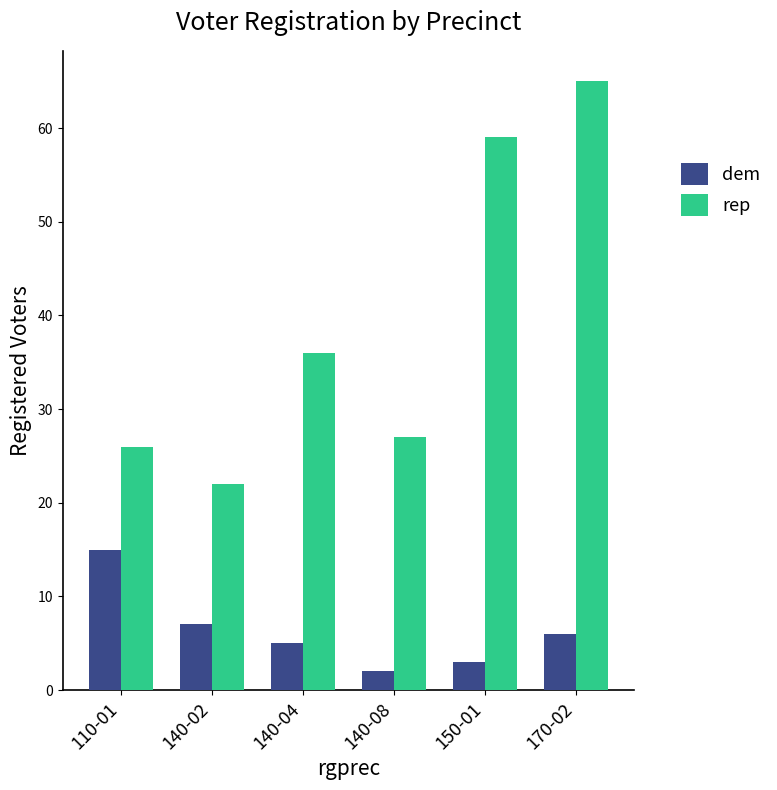

What is the sum of the dem values at 150-01 and 140-02?

10